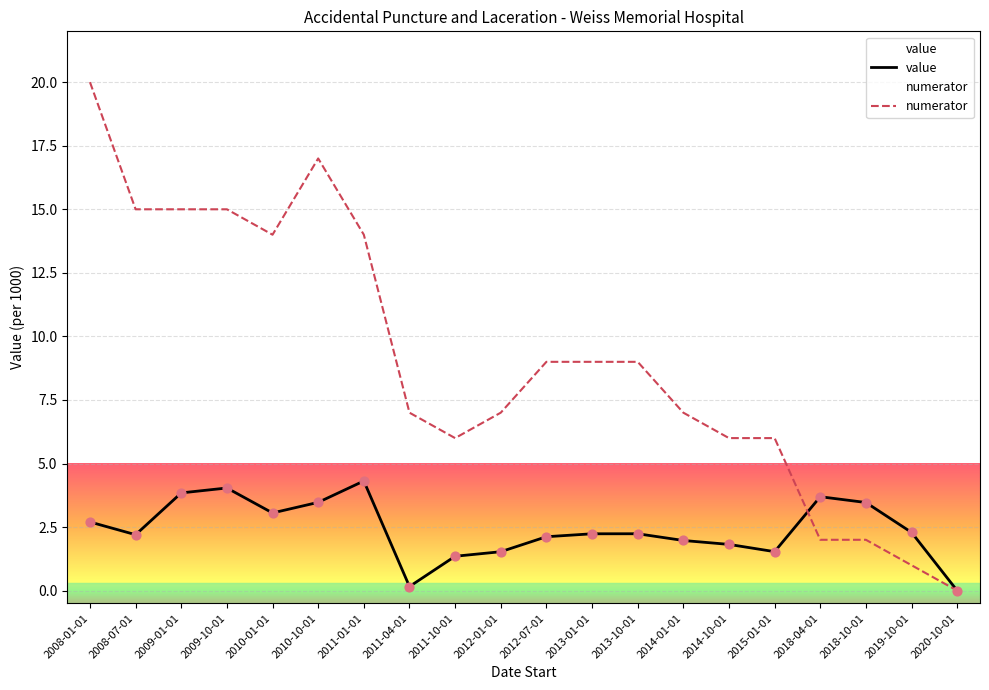

Which series contains the lowest Y value?

value